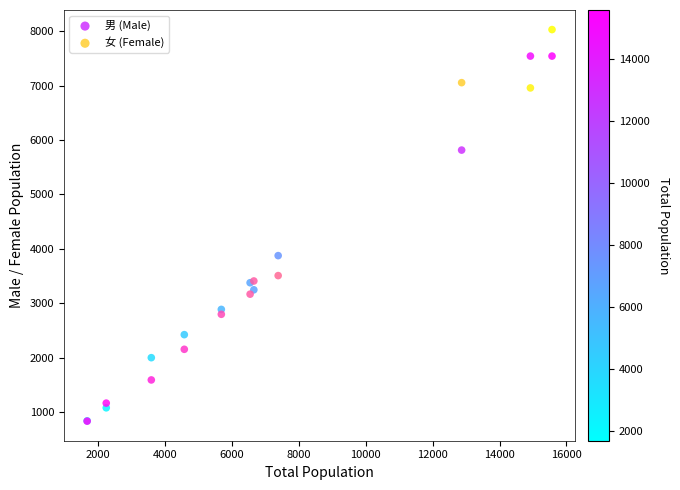

Which series contains the highest Y value?

女 (Female)